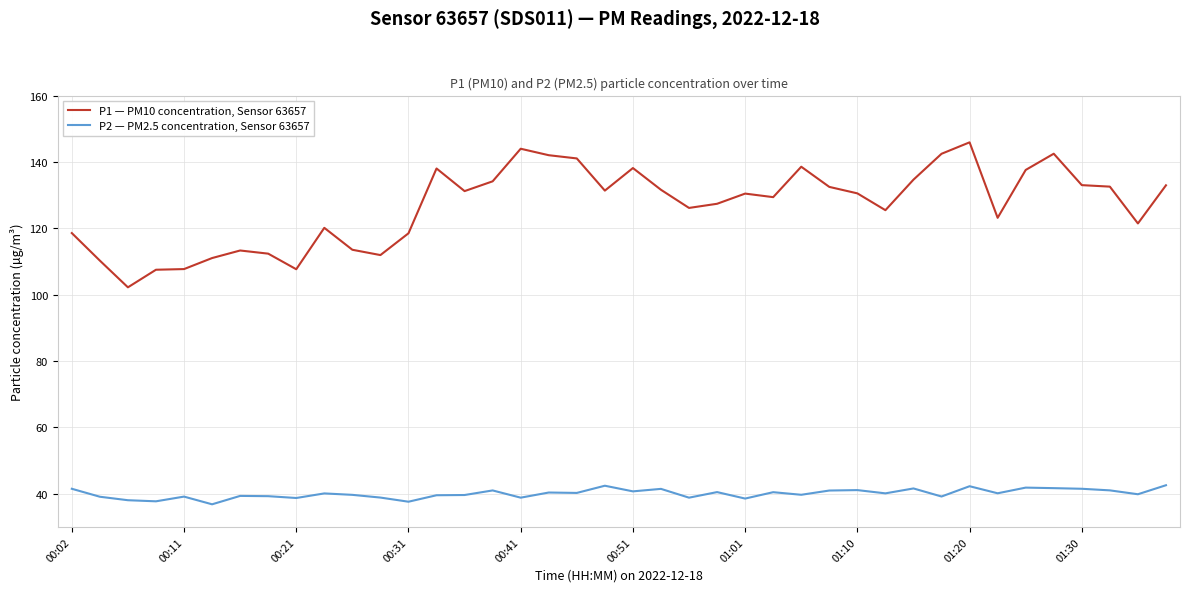

What is the lowest value of the P2 — PM2.5 concentration, Sensor 63657 series?

36.9